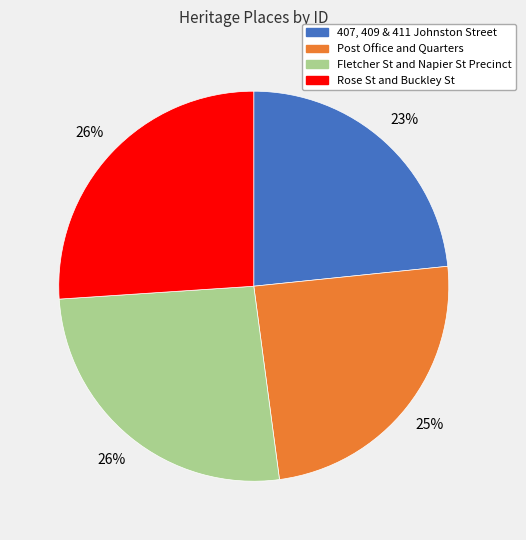

To the nearest percent, what is the combined percentage of Fletcher St and Napier St Precinct and Post Office and Quarters?

51%